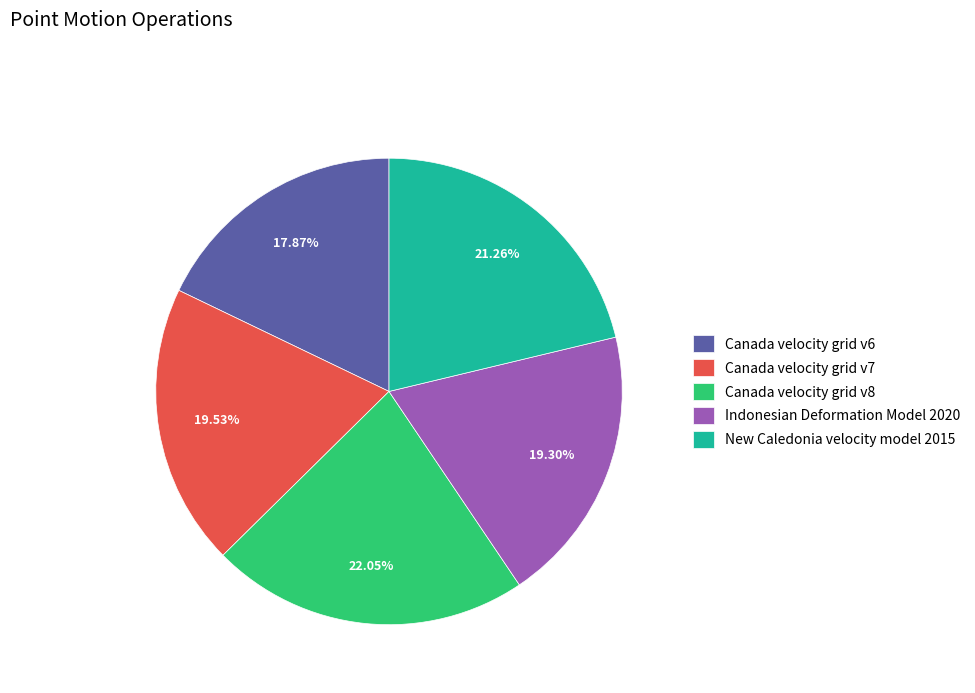

How much of the chart is everything except Indonesian Deformation Model 2020?

80.7%